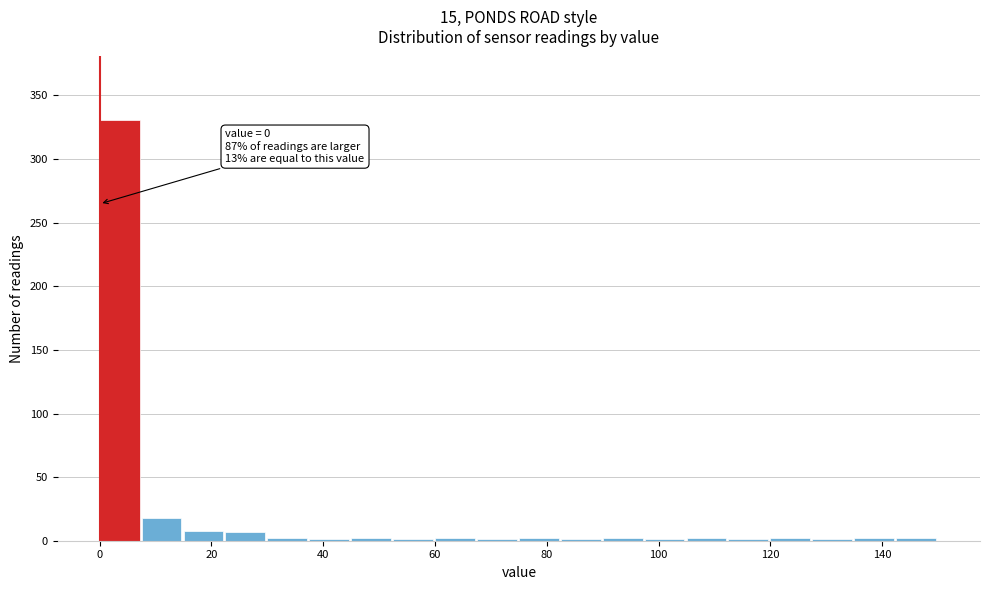

Read against the x-axis, roughly where is the centre of the tallest bar?

4